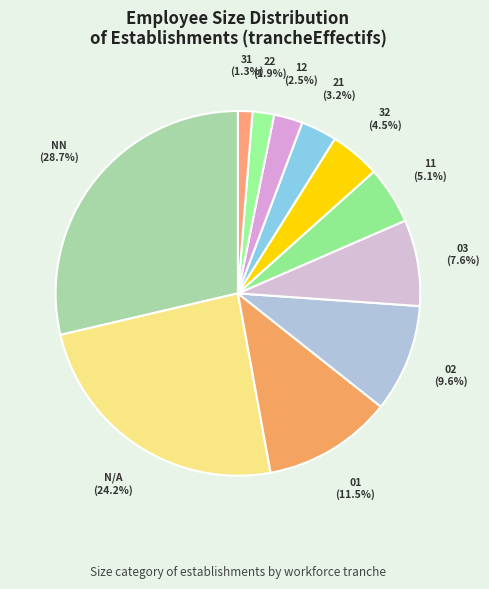

How many slices are in this pie chart?

11